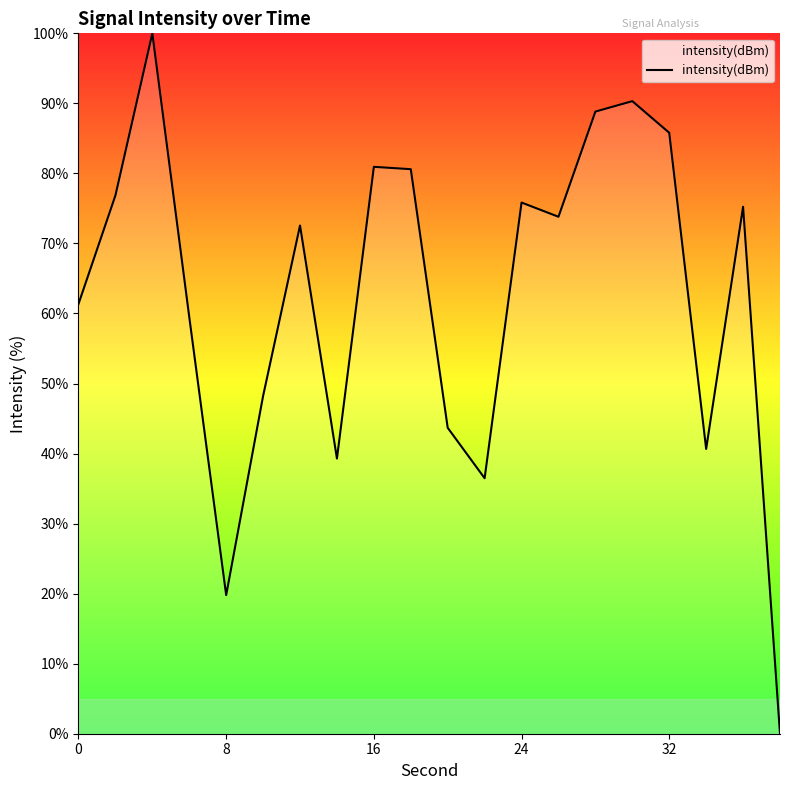

What is the greatest value displayed?

100.0